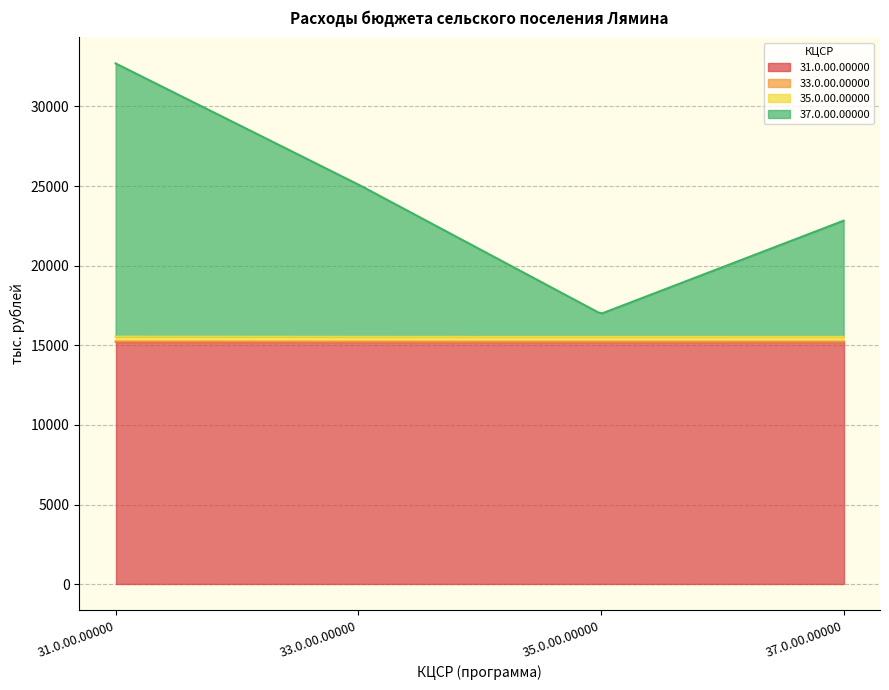

Is it true that 37.0.00.00000 equals 919.7 at 35.0.00.00000?

False